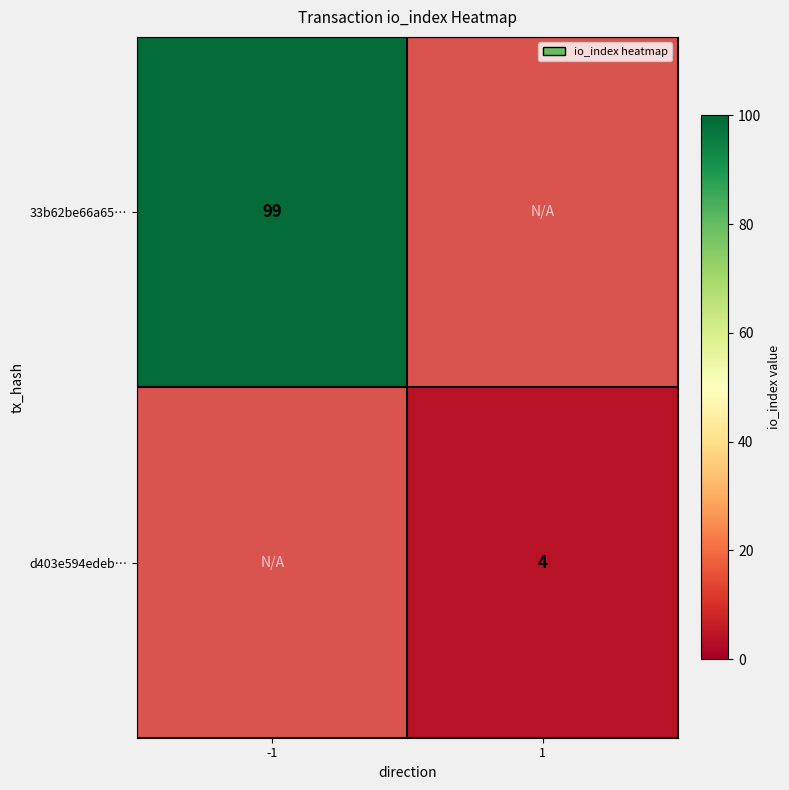

The value of d403e594edeb… at 1 is 4. True or false?

True